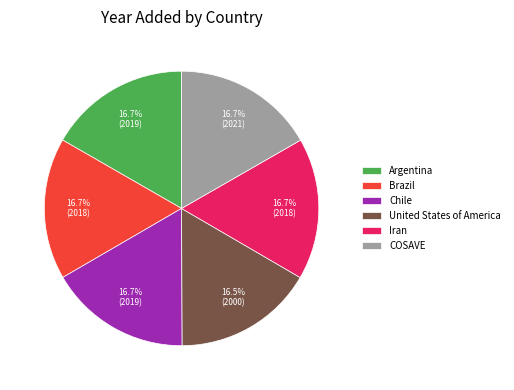

Is it true that Brazil is 17% of the pie?

True